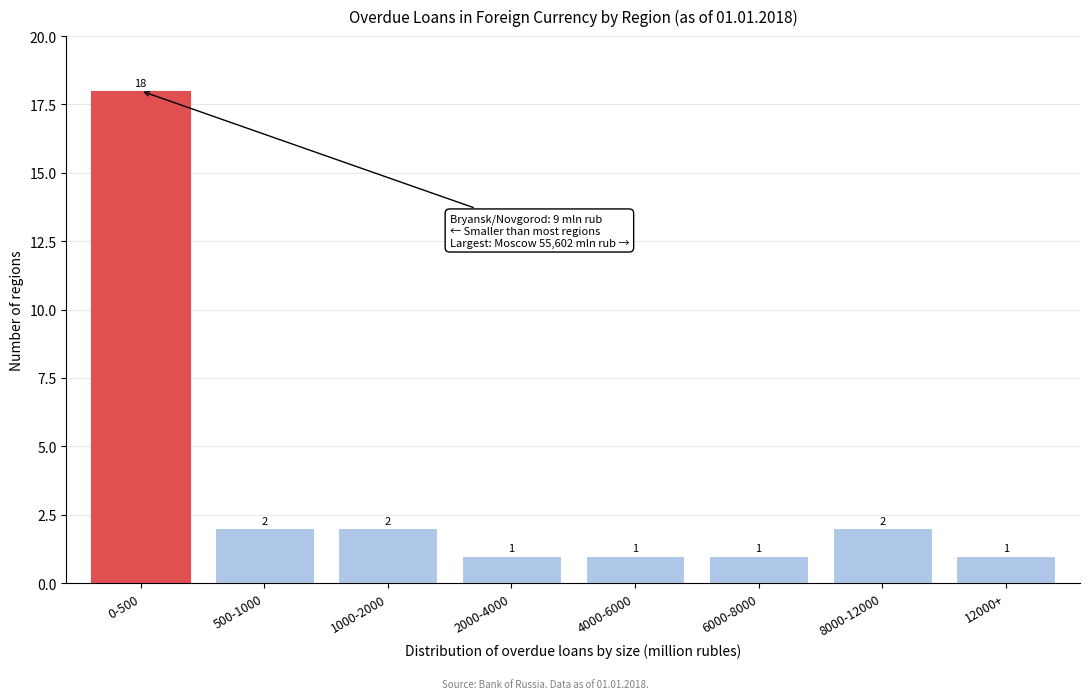

Reading left to right, extract all data points from this chart.

0-500=18	500-1000=2	1000-2000=2	2000-4000=1	4000-6000=1	6000-8000=1	8000-12000=2	12000+=1